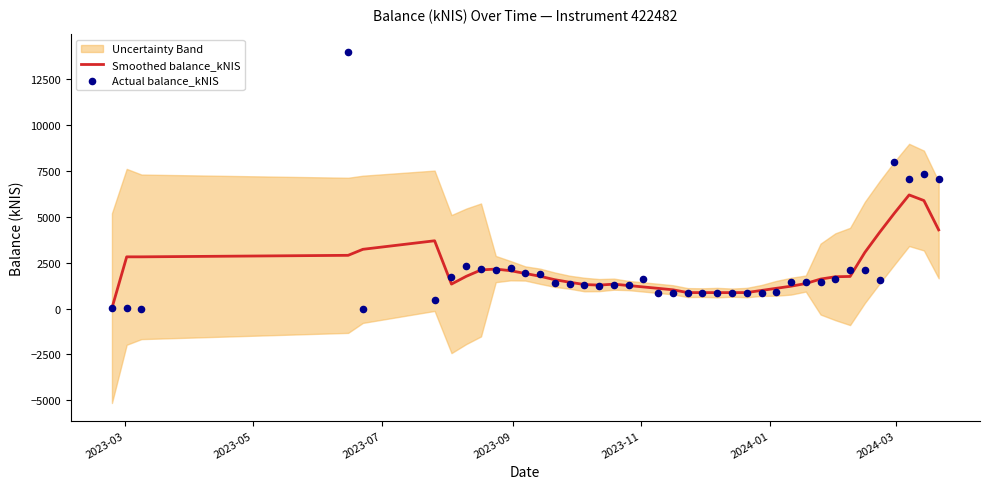

What is the maximum value for Smoothed balance_kNIS?

6177.4